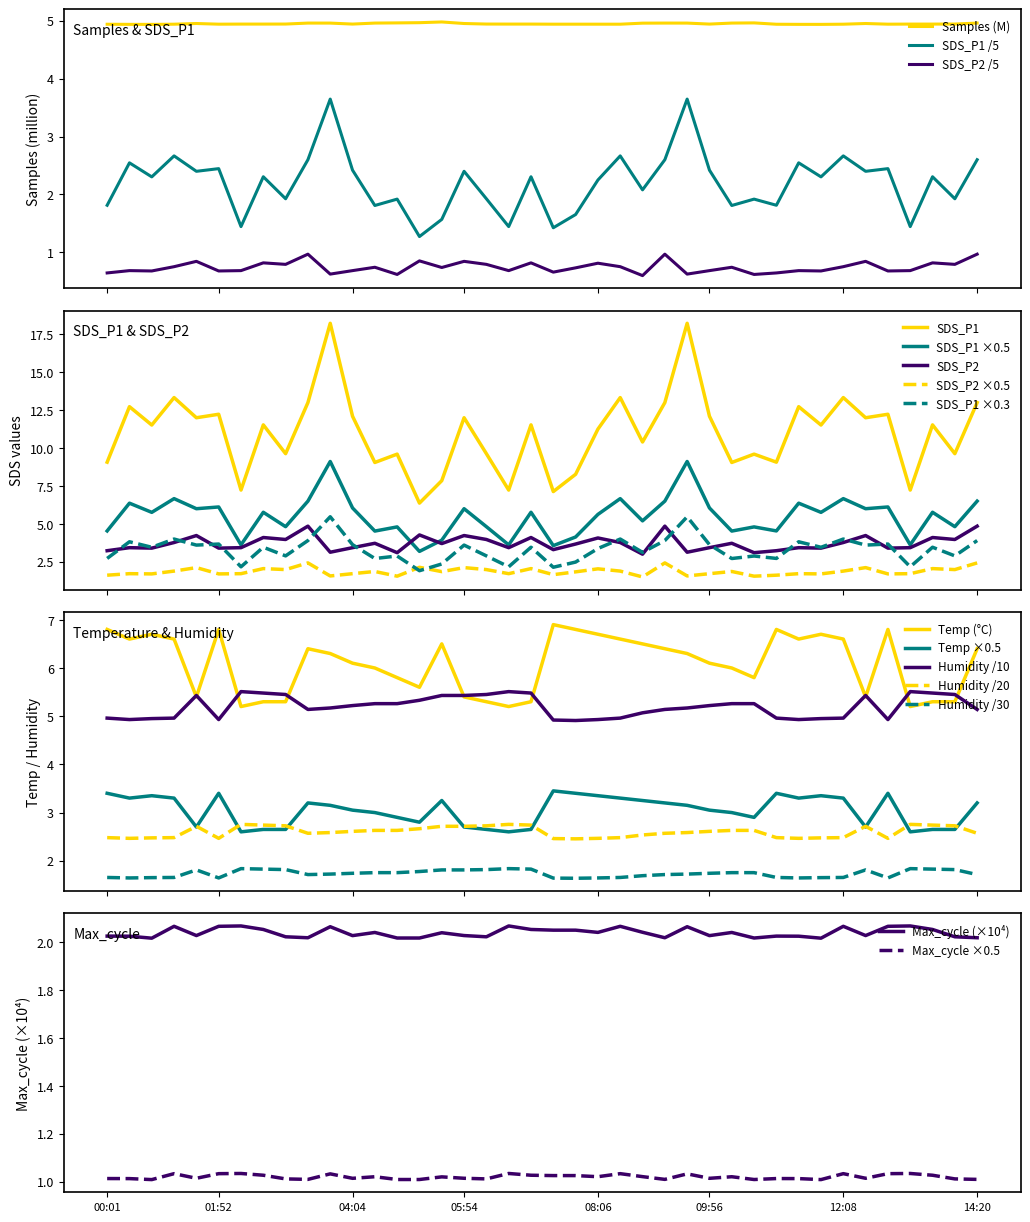

At which category is the sum across all series the highest?

10